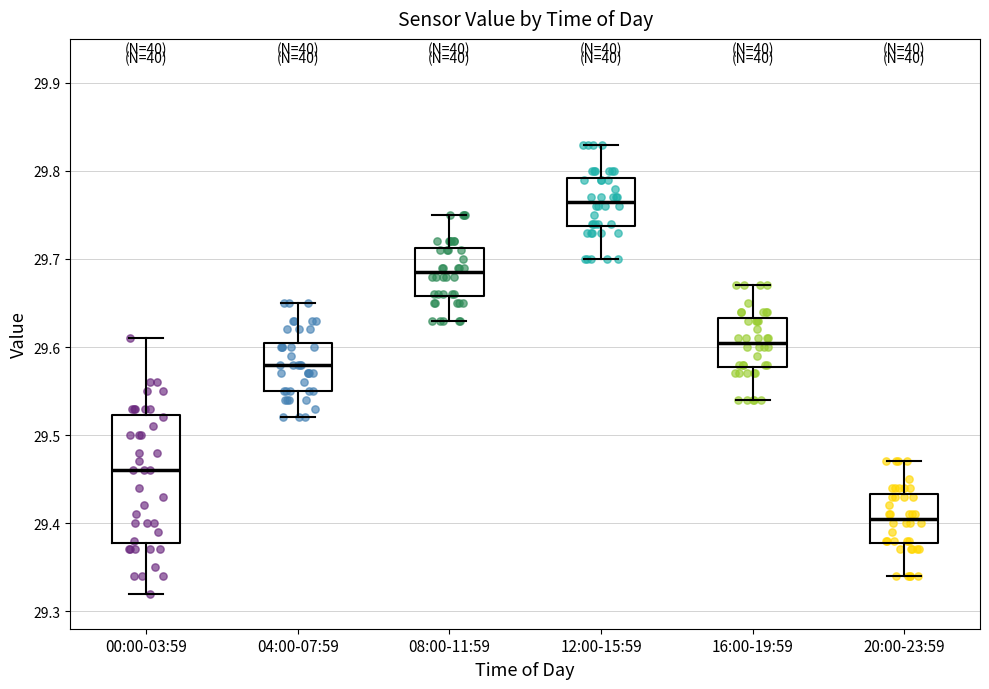

Comparing the boxes themselves (not the whiskers), which one is the tallest?

00:00-03:59